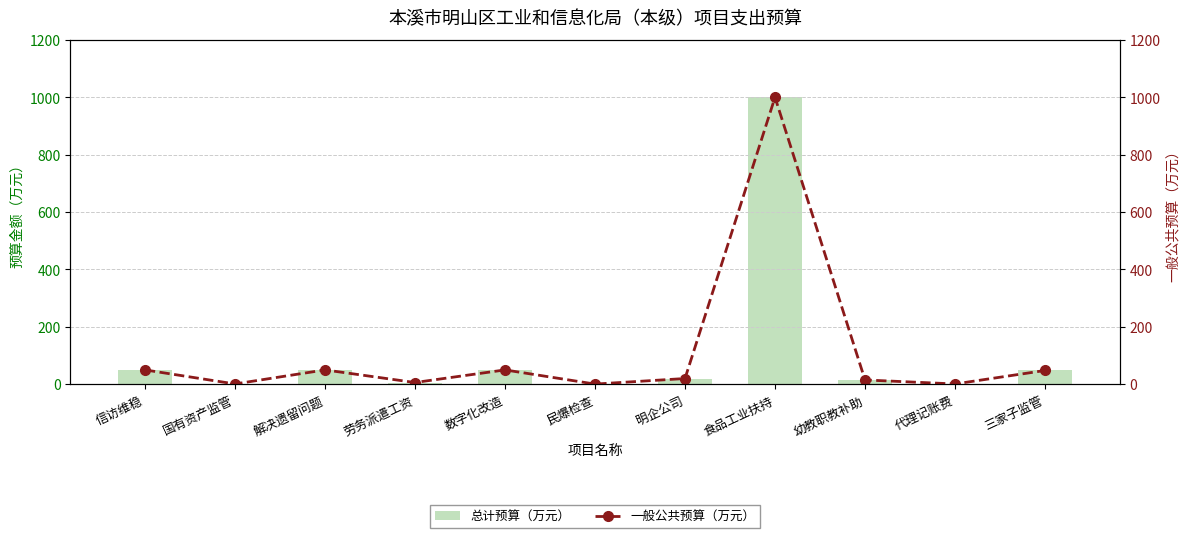

Rank the series at 民爆检查 from highest to lowest value.

总计预算（万元）, 一般公共预算（万元）